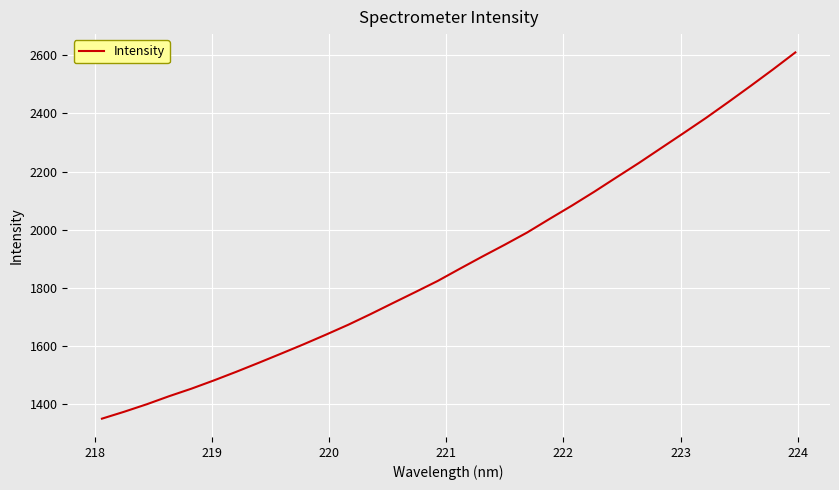

What is the greatest value displayed?

2610.3